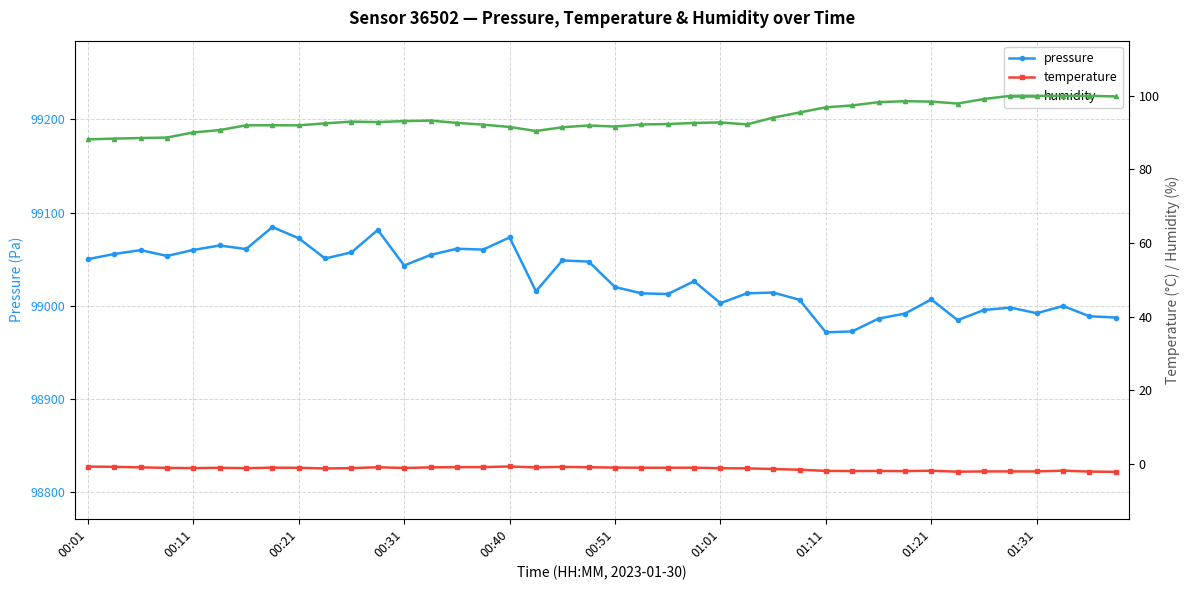

How many lines are shown in the chart?

3